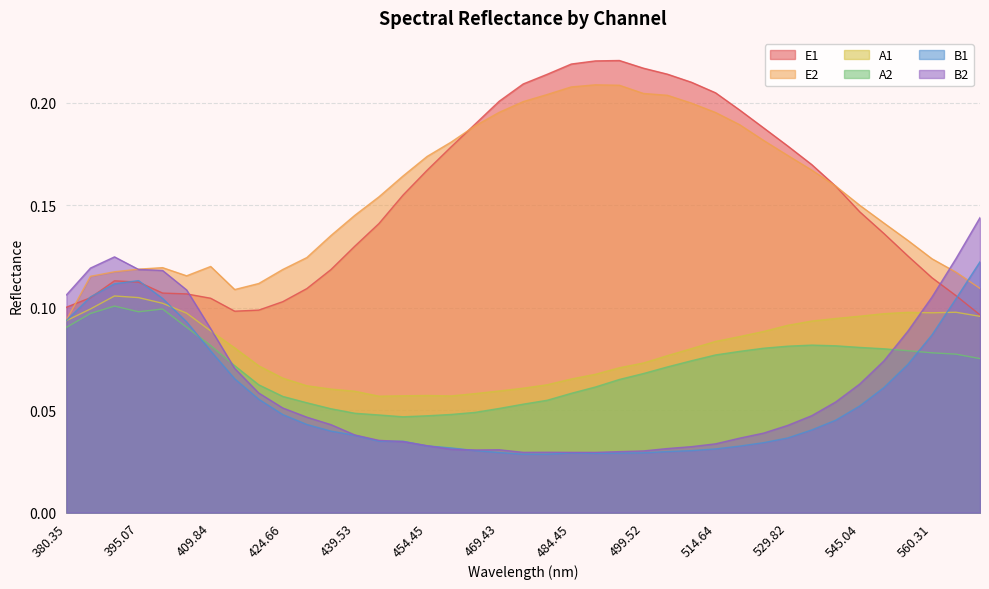

True or false: A2 and E1 cross at least once.

False